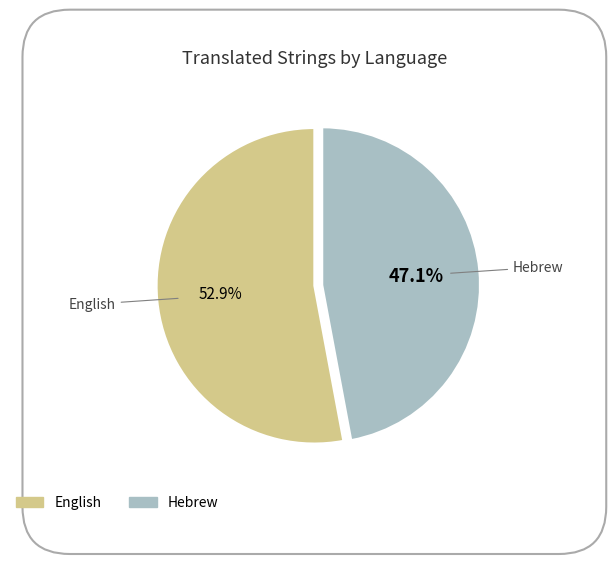

What is the ratio of the value at English to the value at Hebrew?

1.1